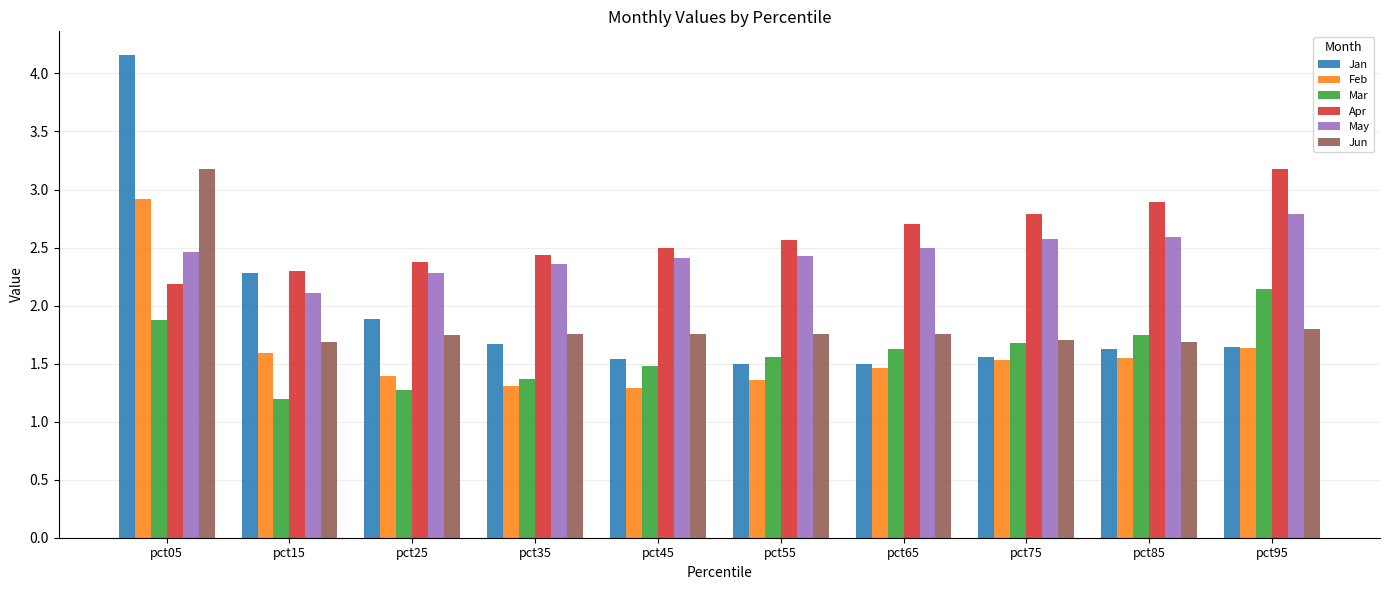

Which category has the highest value across all series?

pct05